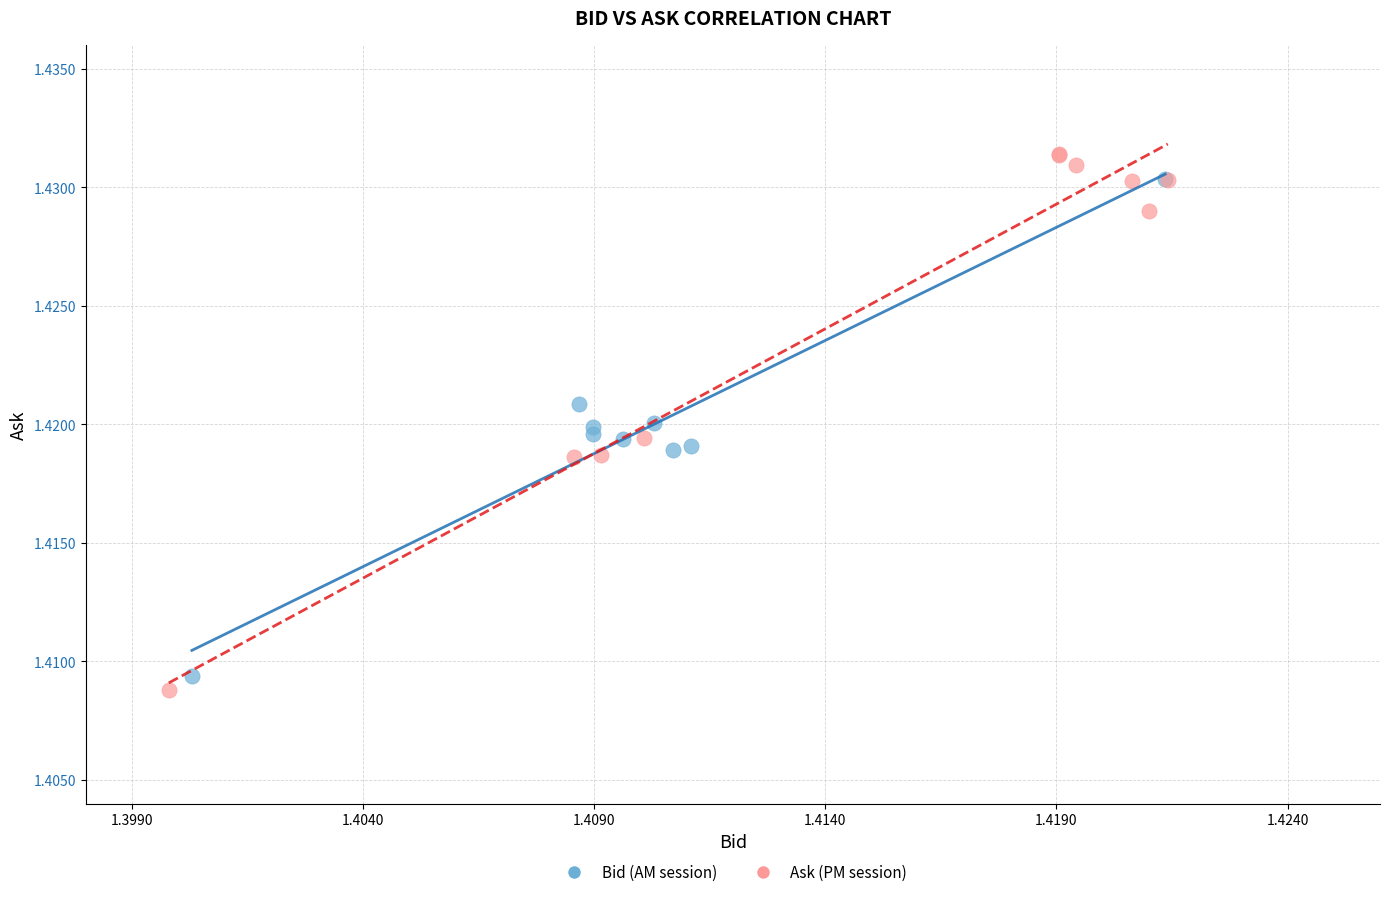

Which series has the widest spread of Y values?

Ask (PM session)